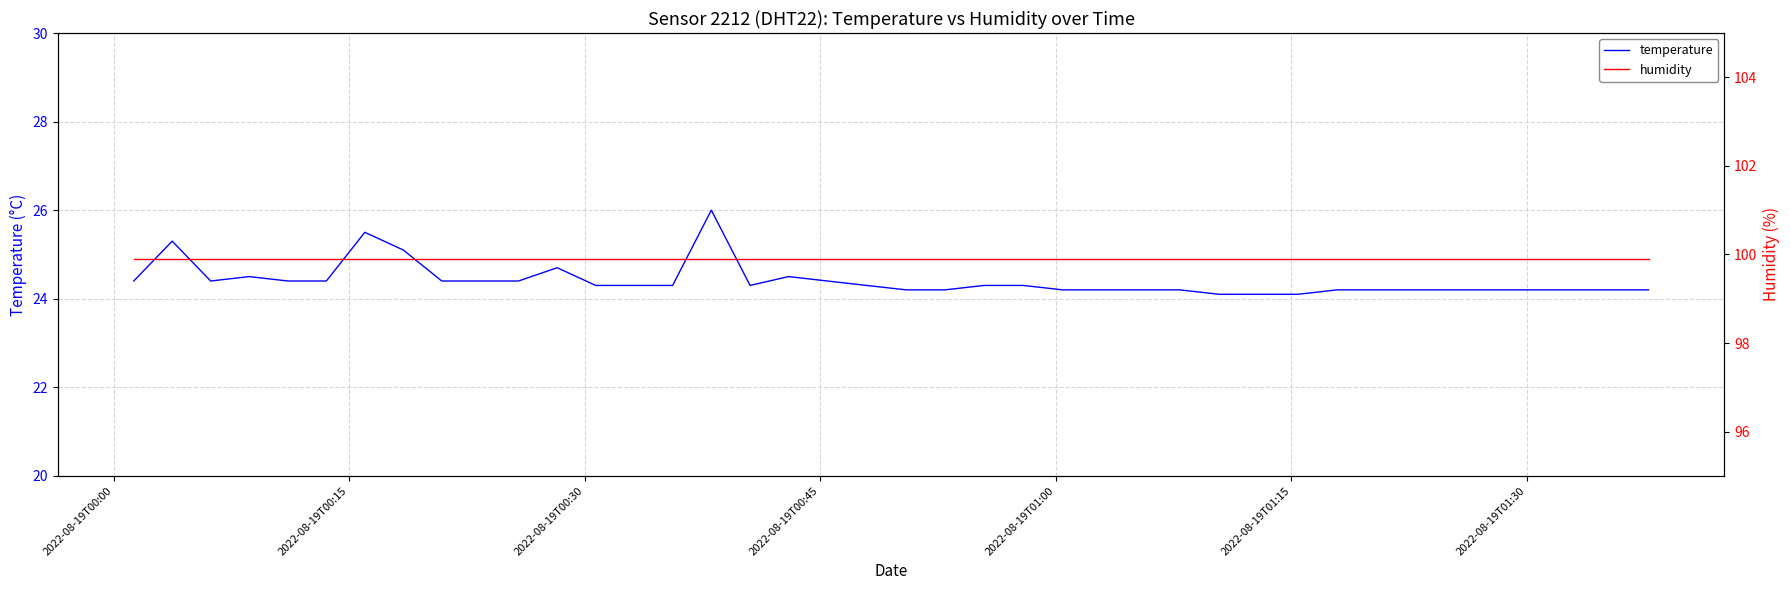

What is the value of the humidity point at the 40th from the left?

99.9